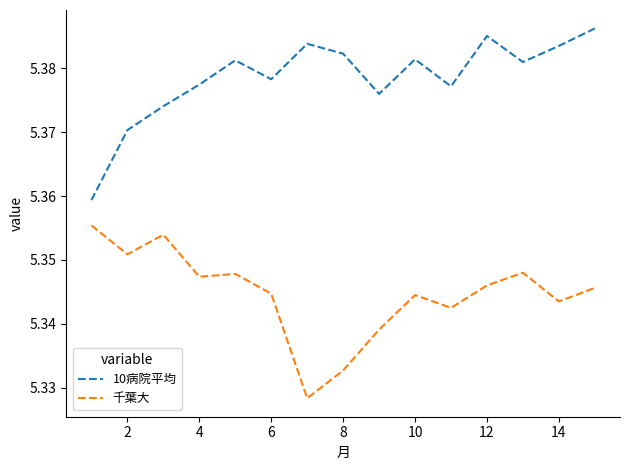

How many categories are shown in the chart?

15